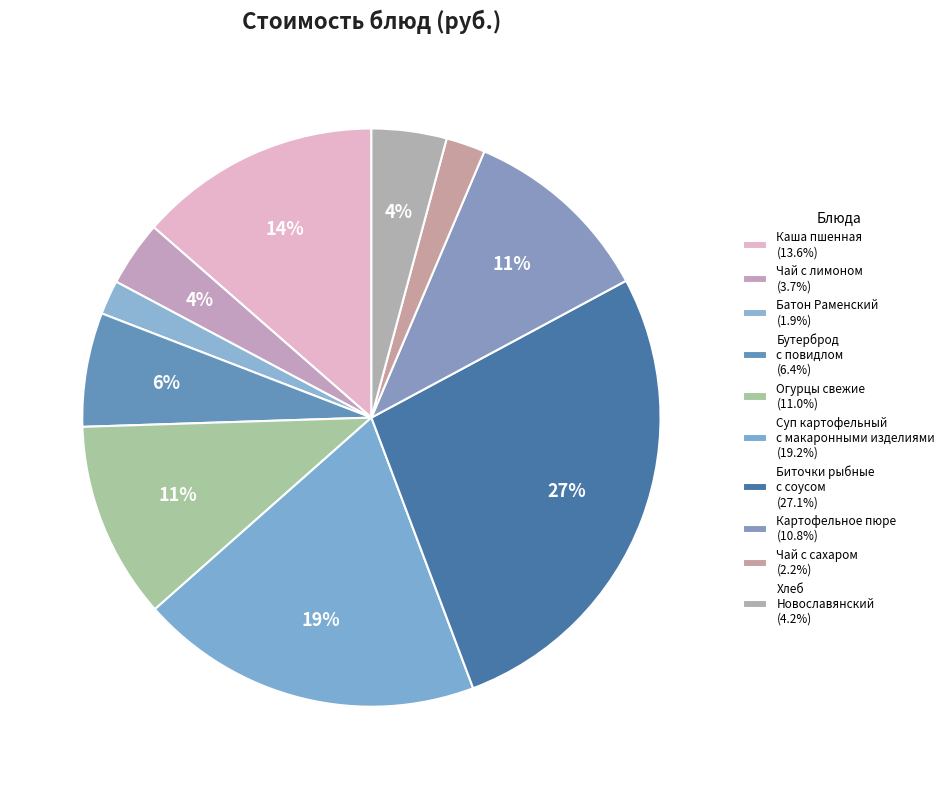

Rank the categories by value from highest to lowest.

Биточки рыбные с соусом, Суп картофельный с макаронными изделиями, Каша пшенная молочная с маслом, Огурцы свежие порциями, Картофельное пюре, Бутерброд с повидлом, Хлеб Новославянский, Чай с лимоном, Чай с сахаром, Батон Раменский